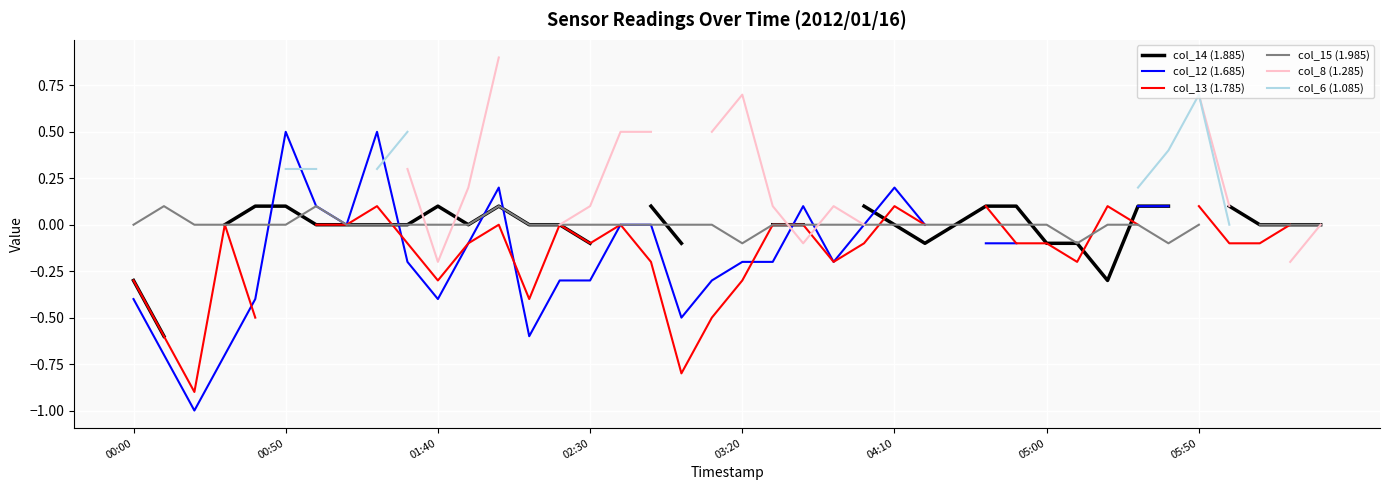

What is the minimum value for col_15 (1.985)?

-0.1